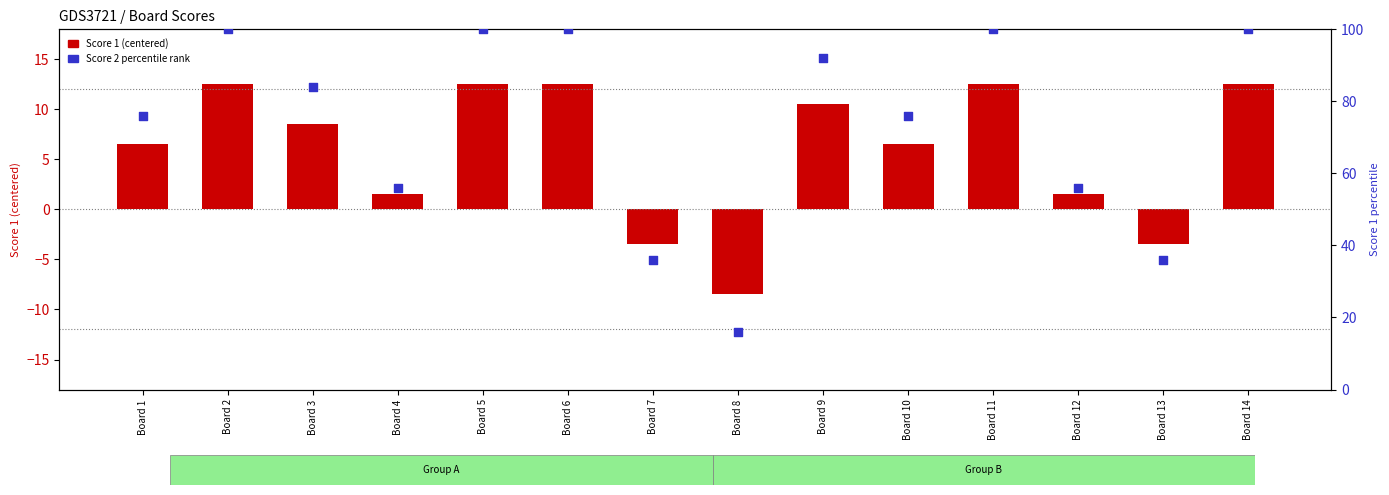

Which series contains the lowest Y value?

Score 1 (centered)